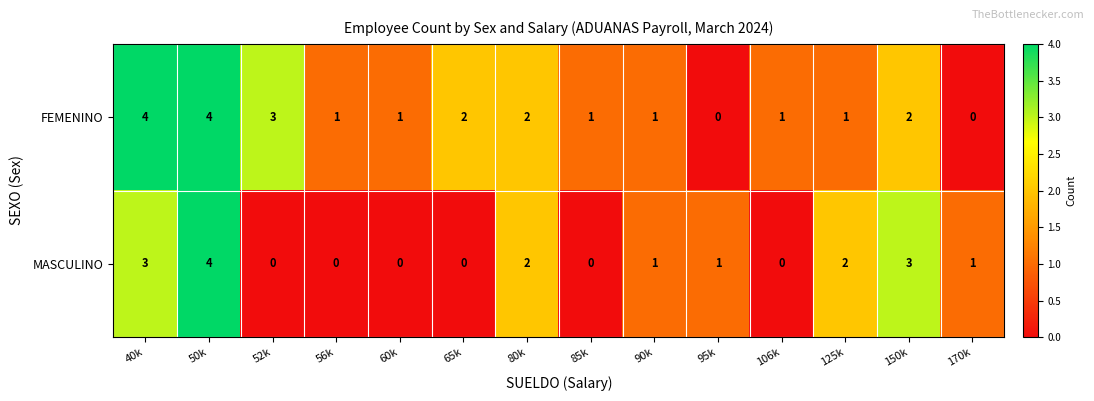

How many series are shown in this chart?

2